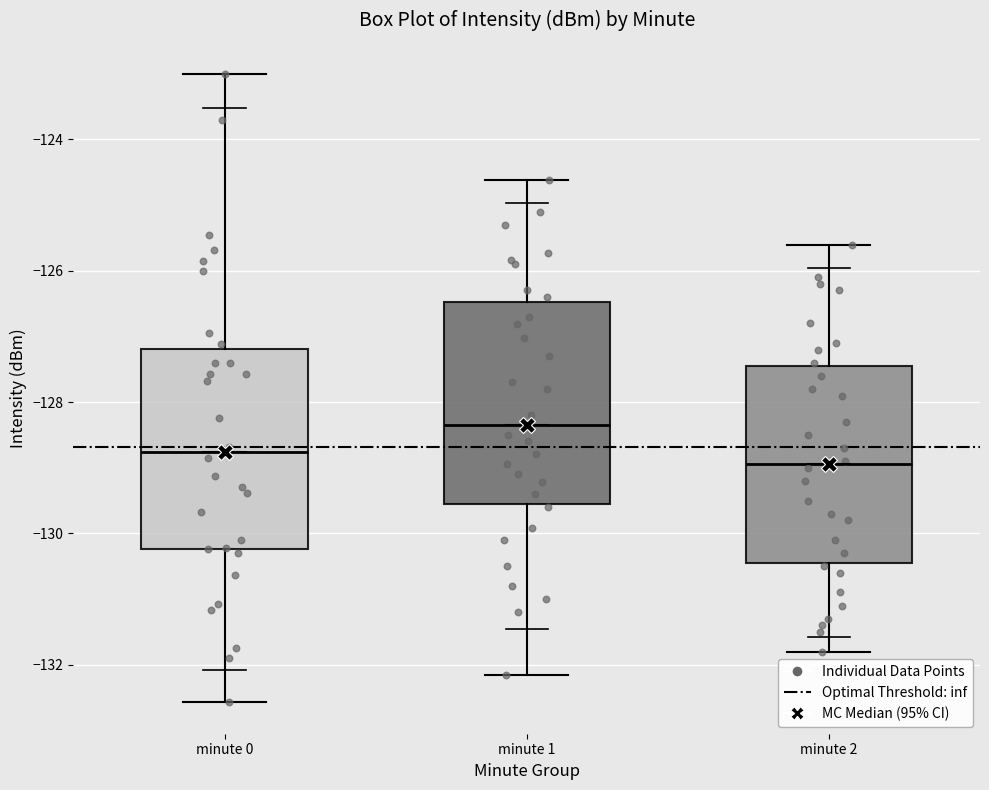

Which box has the highest median line?

minute 1